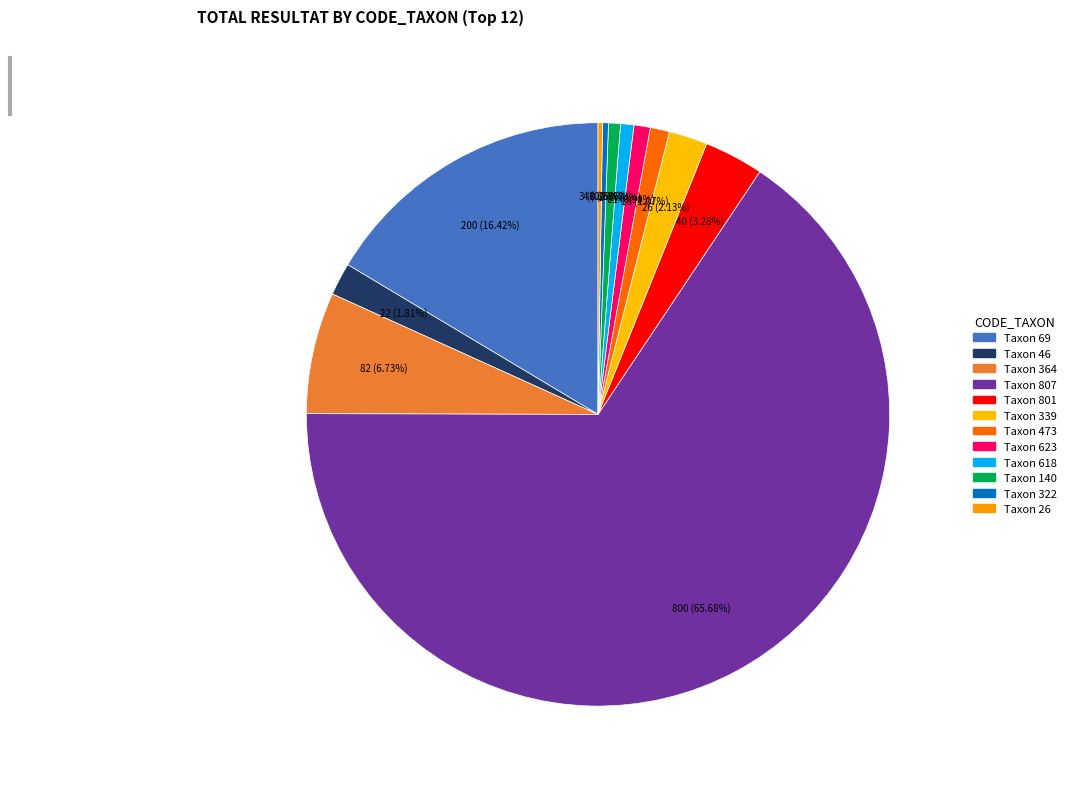

What is the largest slice in the pie chart?

807